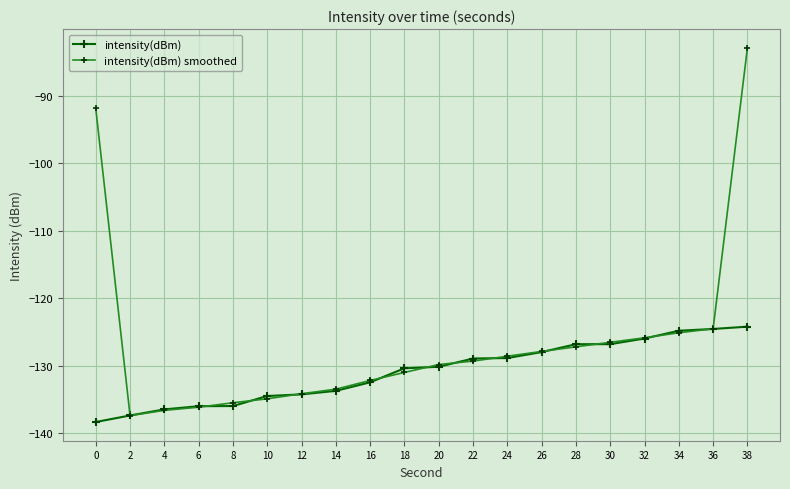

List the series in order of their overall mean, highest first.

intensity(dBm) smoothed, intensity(dBm)